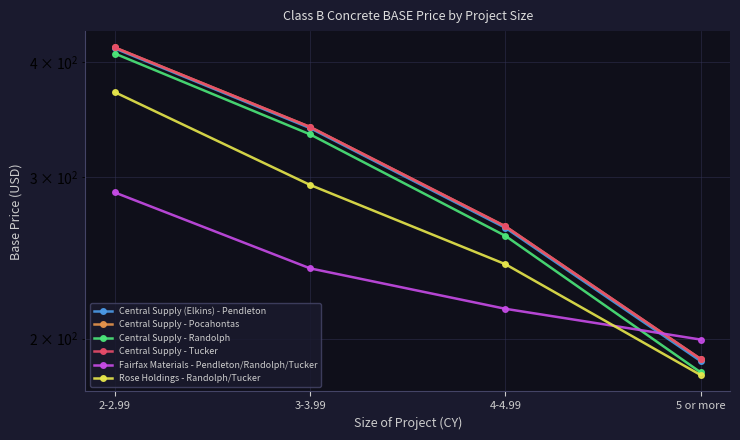

How many lines are shown in the chart?

6